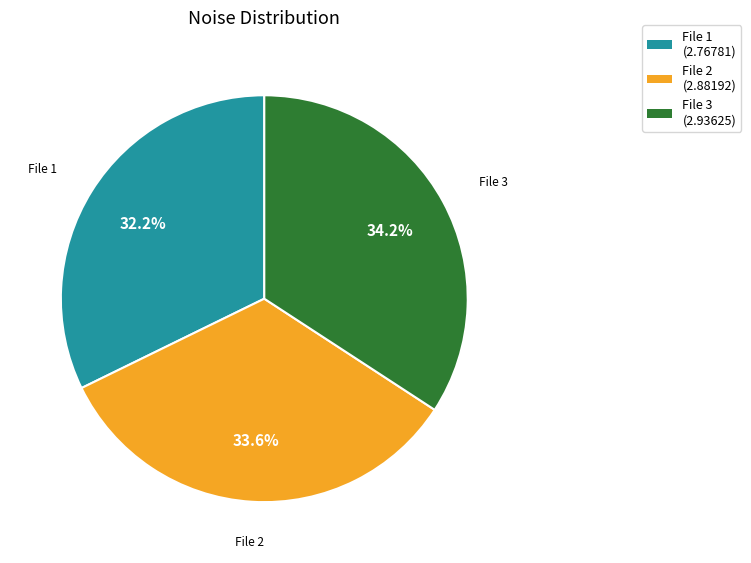

What is the ratio of the value at File 1 (2.76781) to the value at File 2 (2.88192)?

1.0